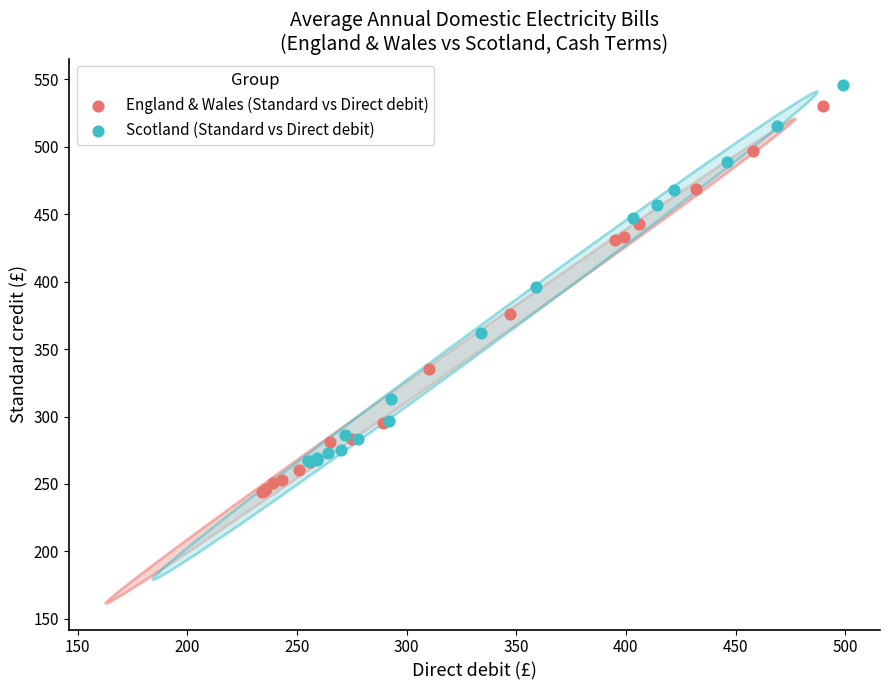

Which series has the largest Y range (max minus min)?

England & Wales (Standard vs Direct debit)